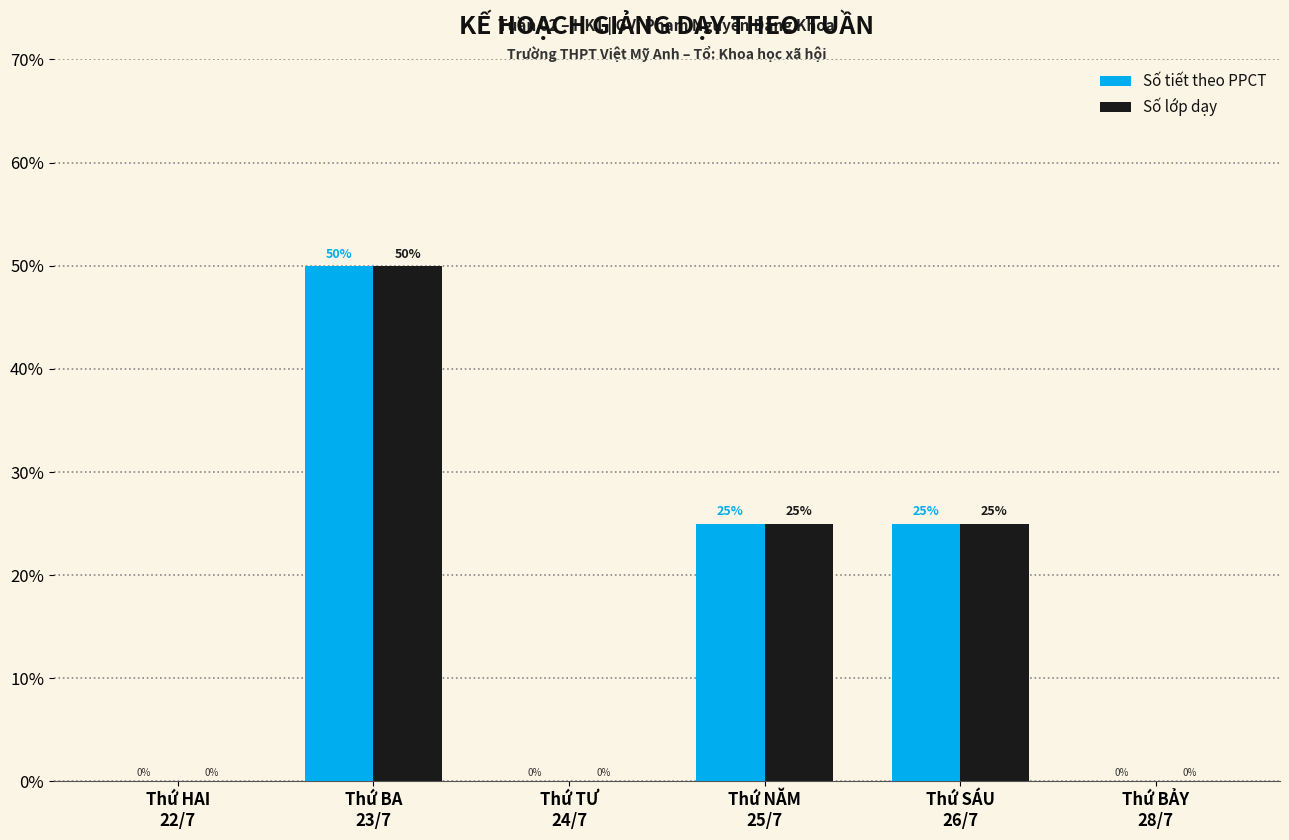

What is the sum of all Số lớp dạy values?

100